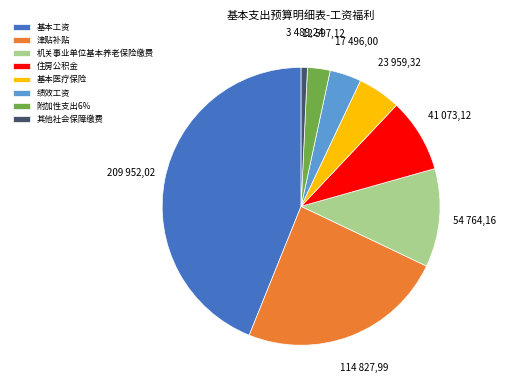

Rank the categories by value from lowest to highest.

其他社会保障缴费, 附加性支出6%, 绩效工资, 基本医疗保险, 住房公积金, 机关事业单位基本养老保险缴费, 津贴补贴, 基本工资